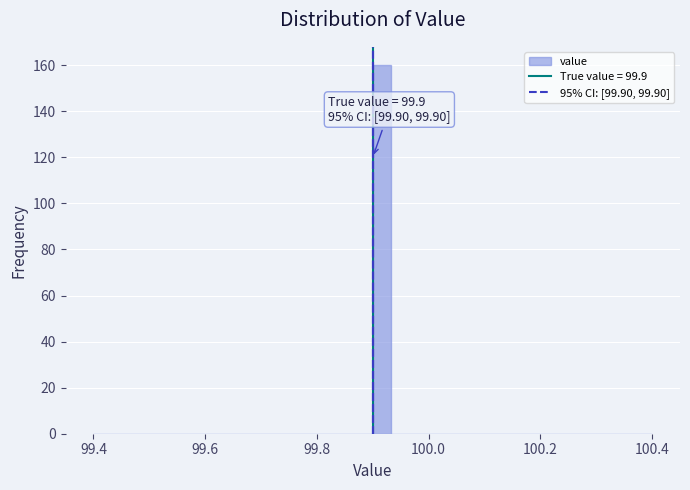

Around what value on the x-axis is the tallest bar? Give the approximate position of its centre, as read against the axis.

99.92